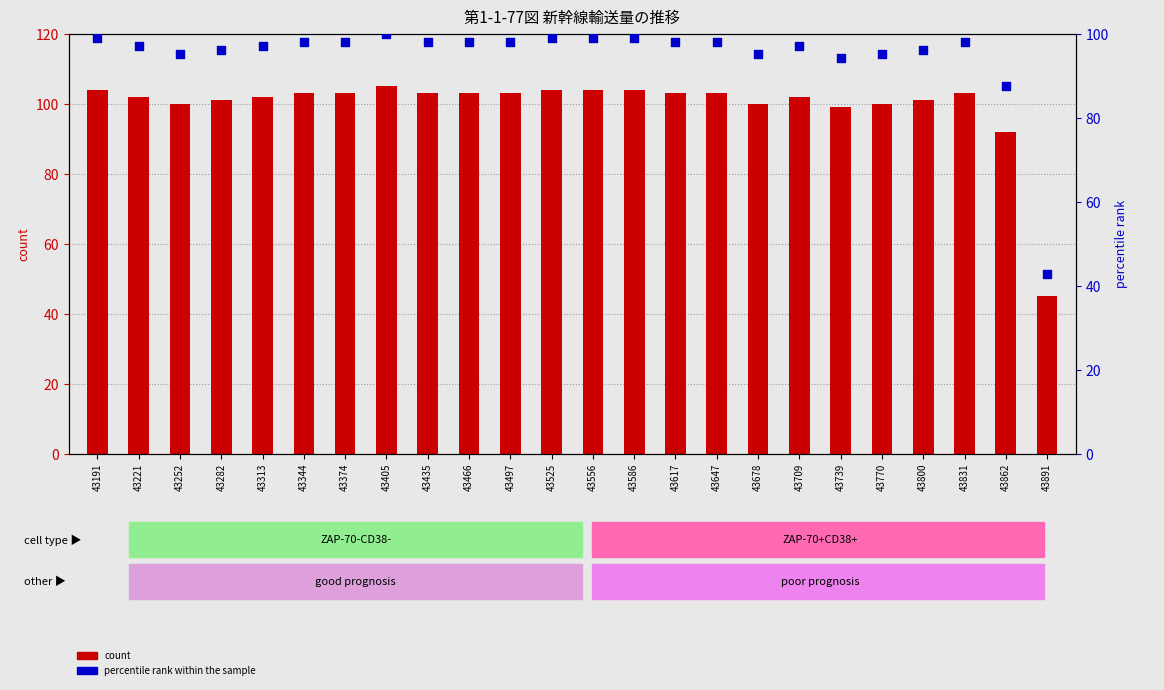

At which category is the sum across all series the highest?

43405